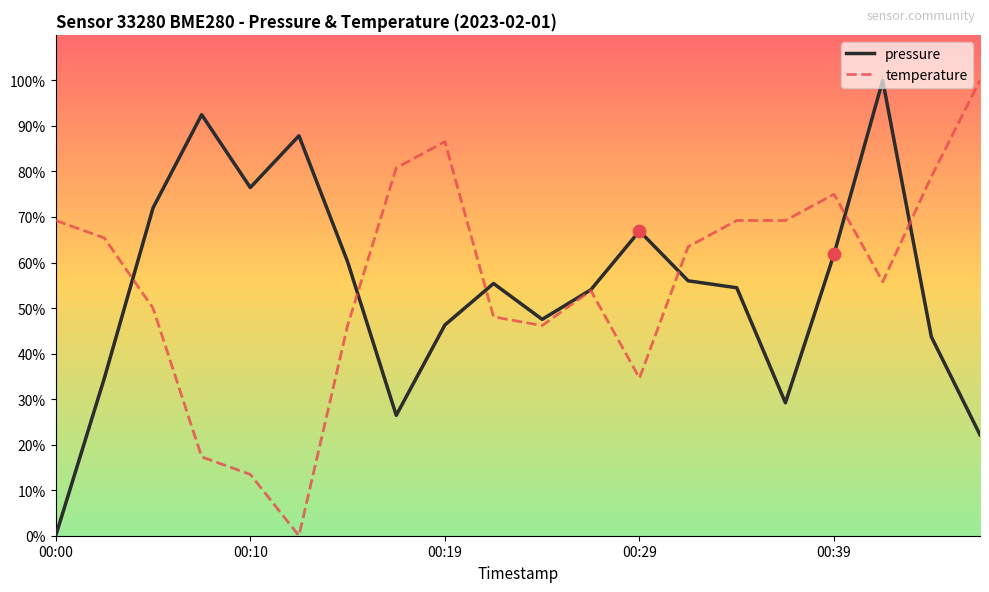

What is the greatest value displayed?

100.0